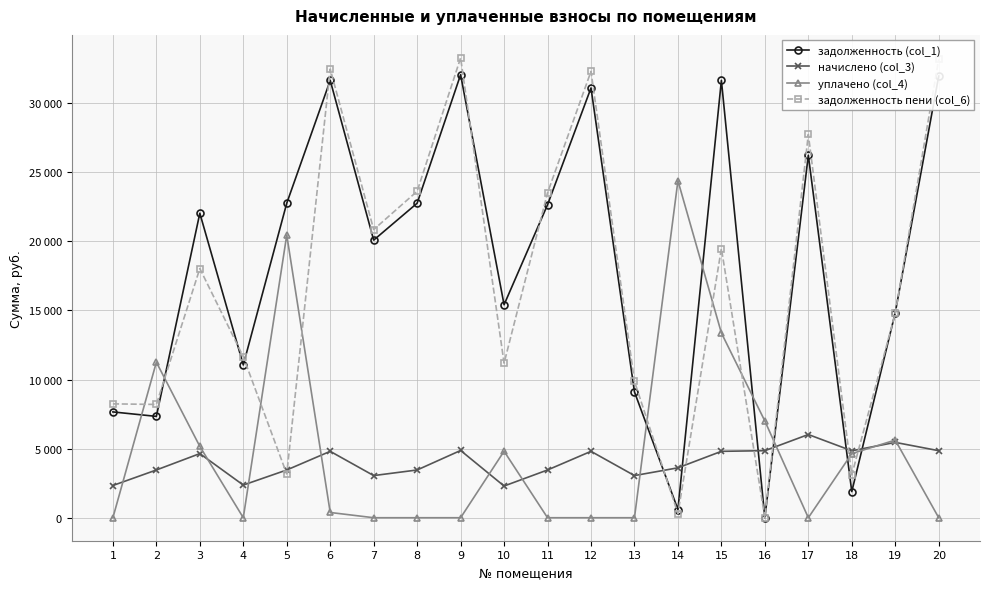

What is the spread (max minus min) of values at 14?

24088.9